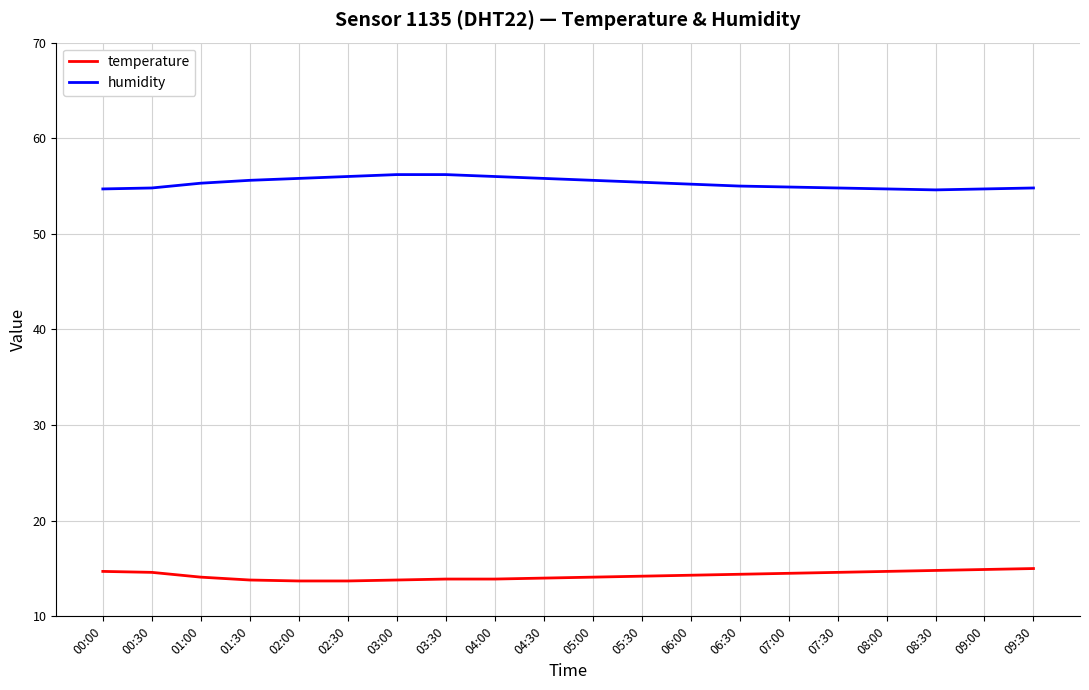

What is the smallest value displayed?

13.7